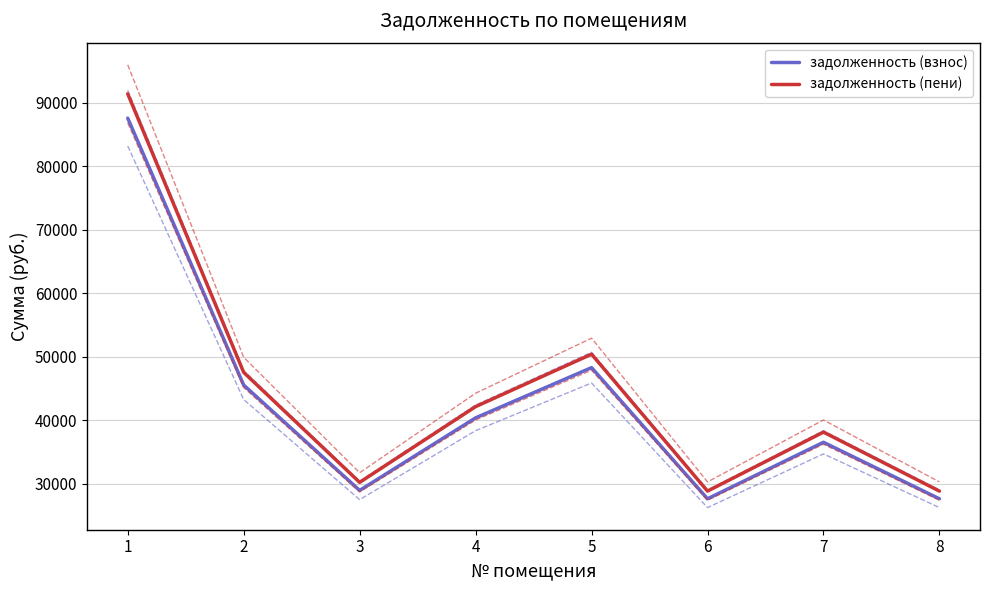

At which category does the chart reach its peak across all series?

1